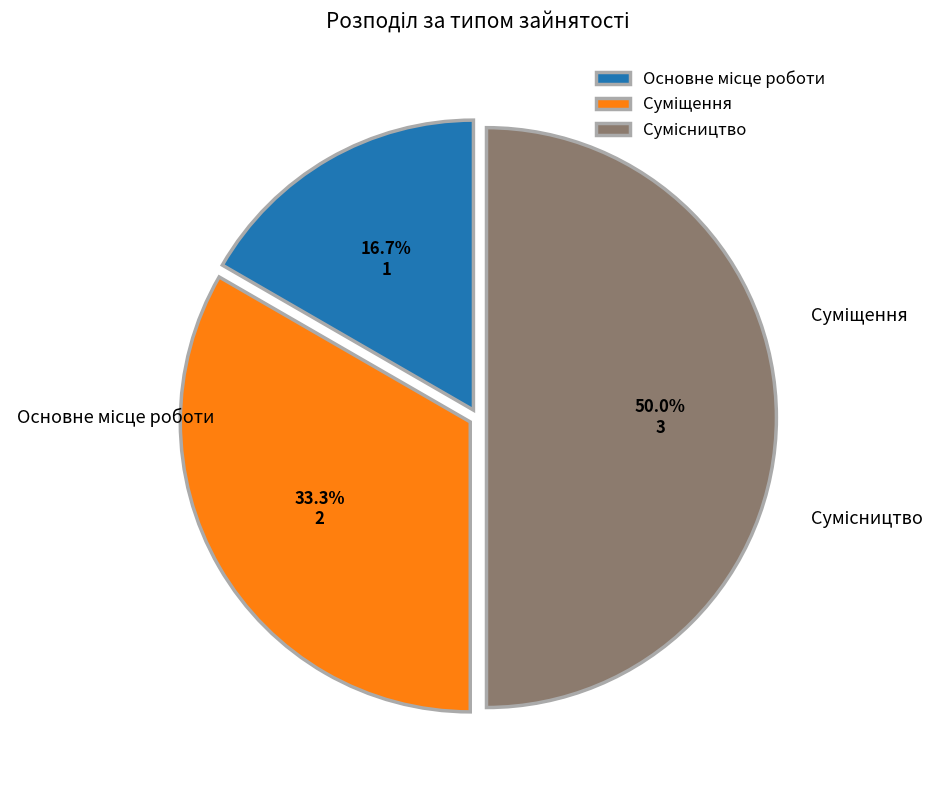

How many slices are in this pie chart?

3